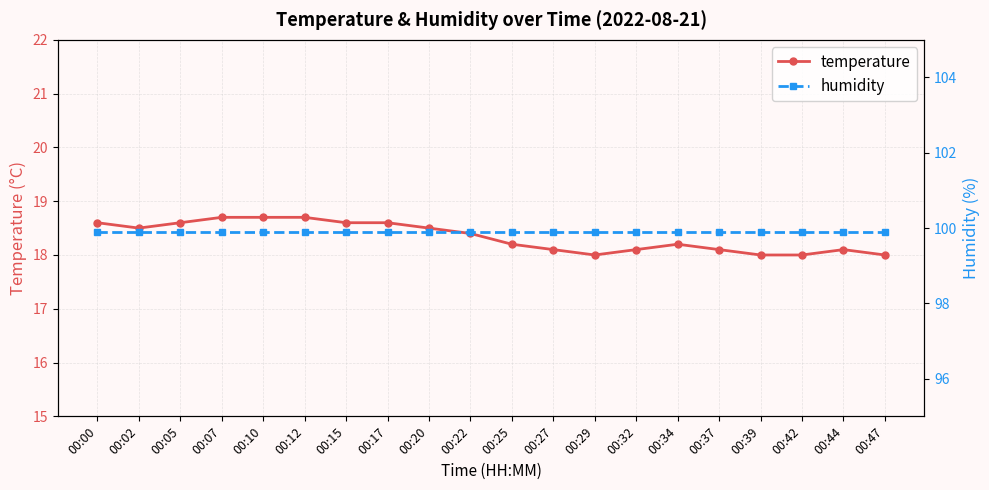

True or false: humidity has more than 2 points higher than both neighbors.

False